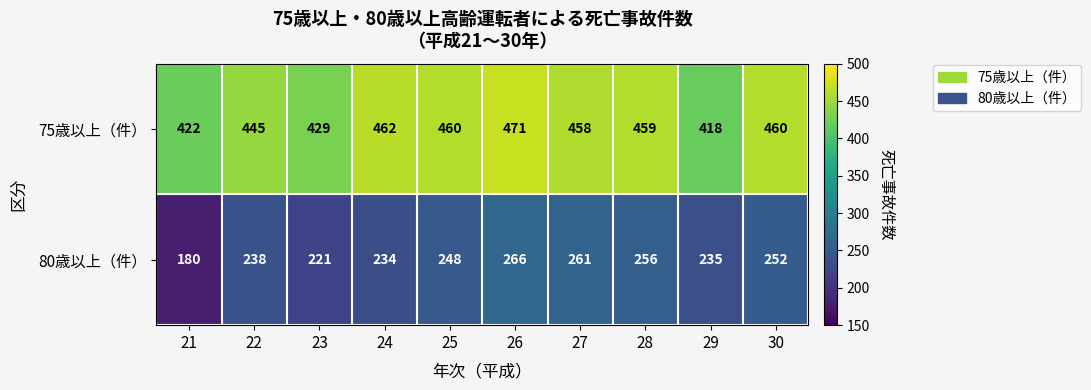

Rank the series by their maximum value, from highest to lowest.

75歳以上（件）, 80歳以上（件）